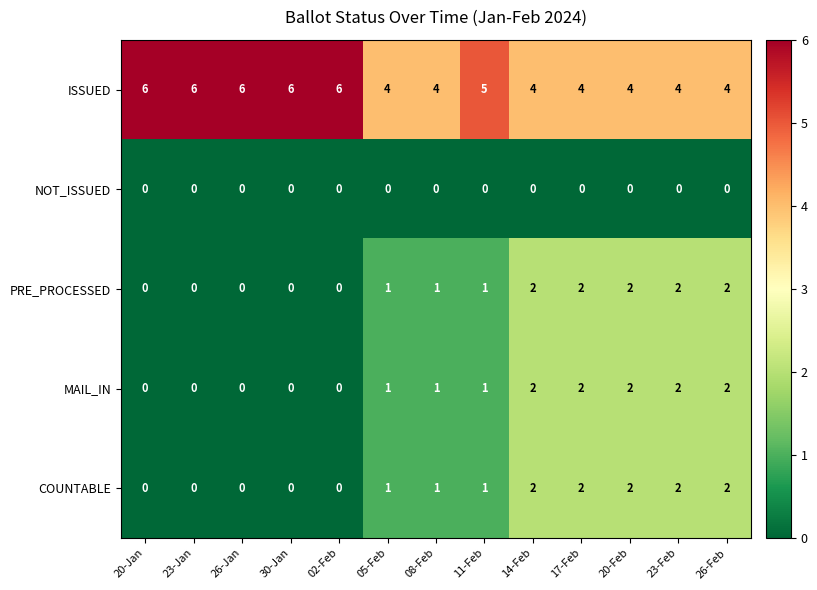

What is the minimum value for ISSUED?

4